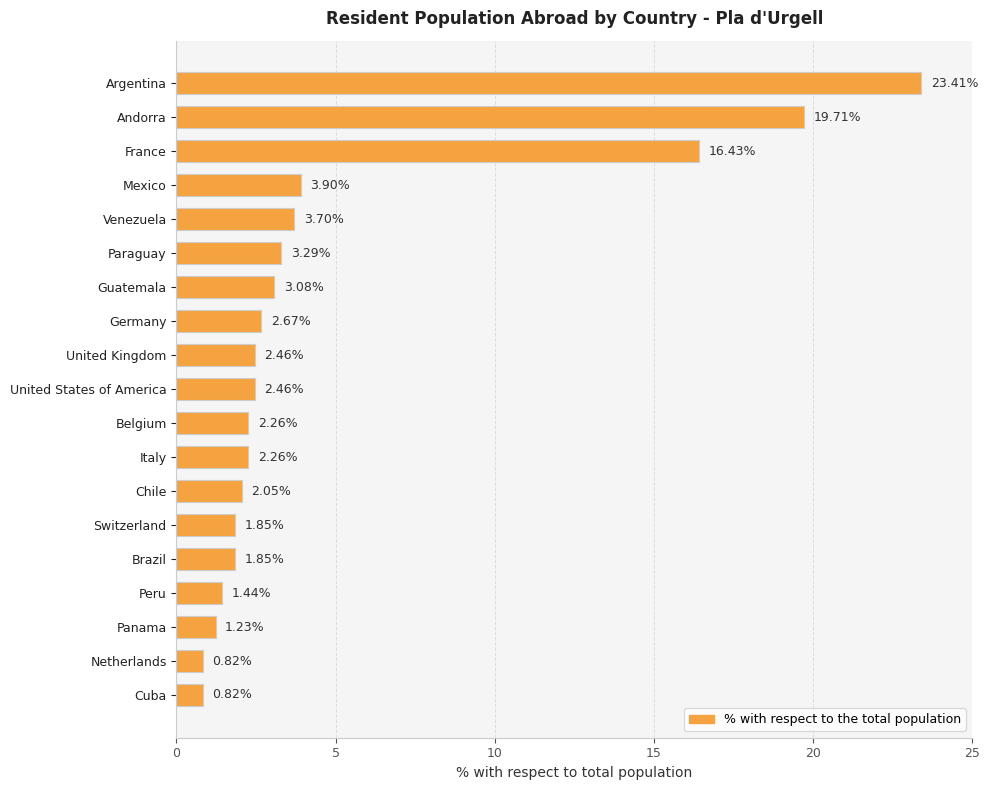

At which label is the value closest to 12?

France